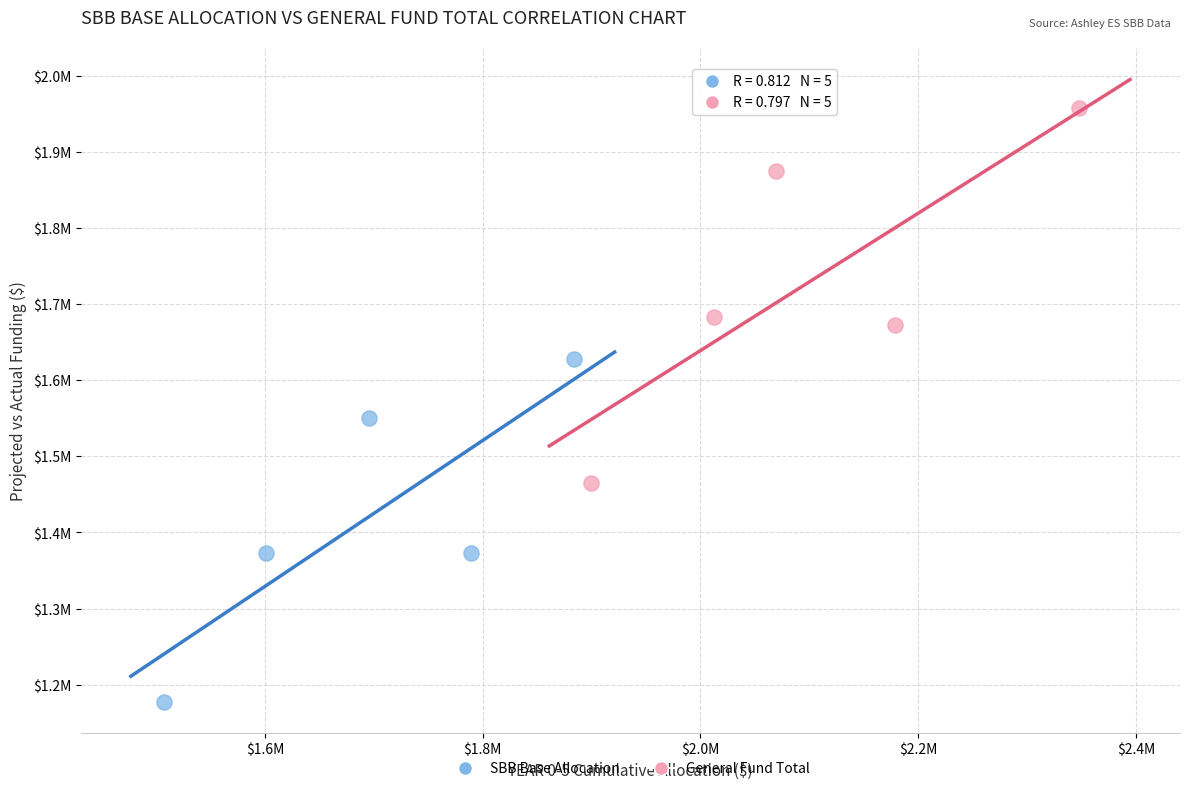

What are all the series names shown in the legend?

SBB Base Allocation, General Fund Total